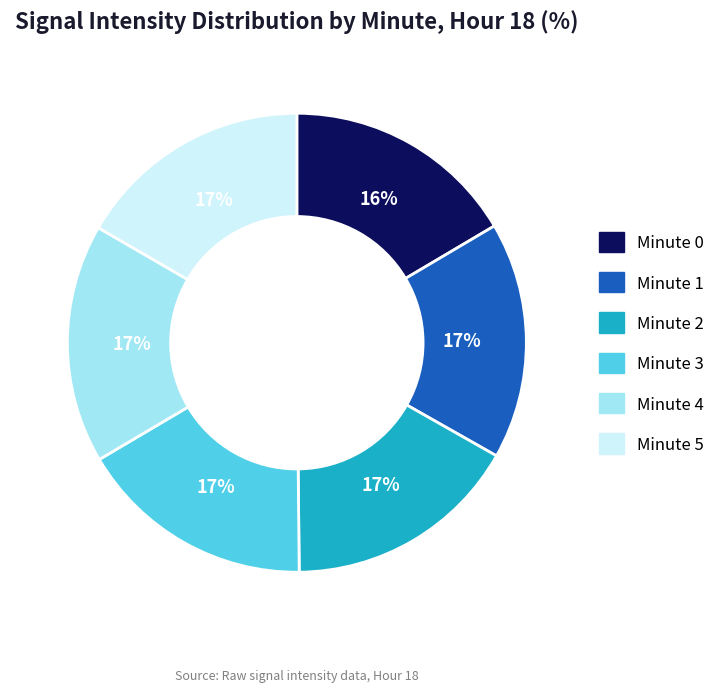

True or false: Minute 3 accounts for 4% of the total.

False